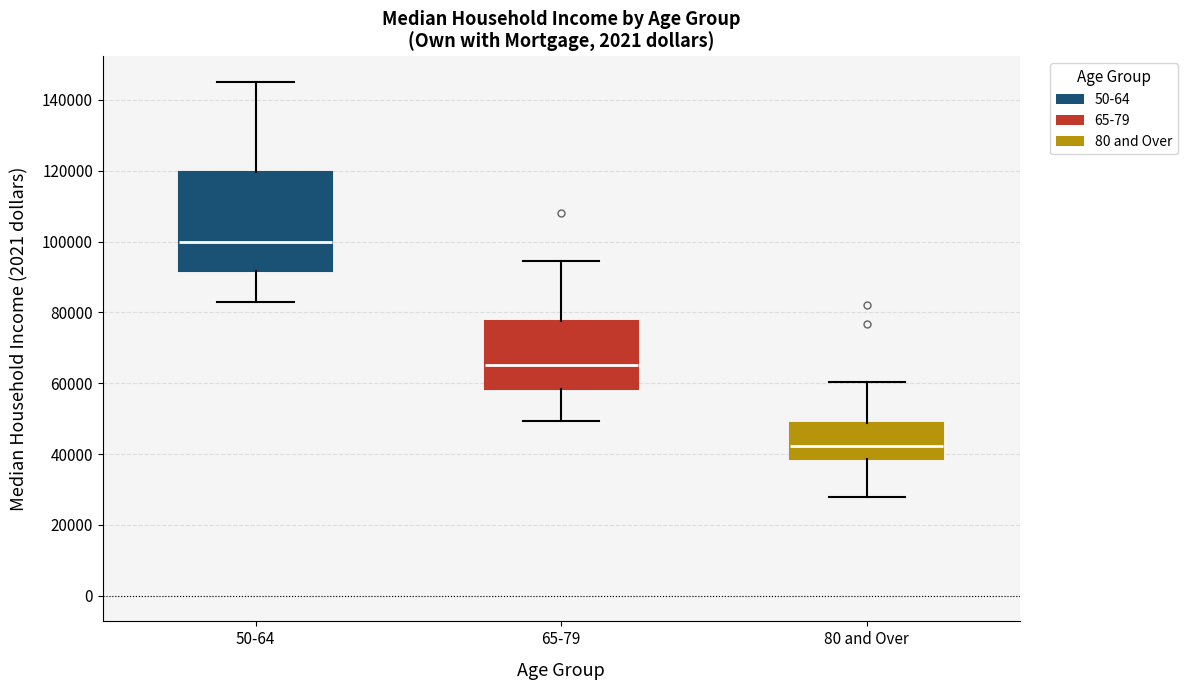

Reading left to right, read every box against the y-axis: the position of its median line, the range the box covers, and the ends of its whiskers. The values are not printed on the chart, so give them approximately, as read against the axis.

50-64: median 100000, box 92000 to 120000, whiskers 84000 to 146000
65-79: median 66000, box 58000 to 78000, whiskers 50000 to 94000
80 and Over: median 42000, box 38000 to 48000, whiskers 28000 to 60000